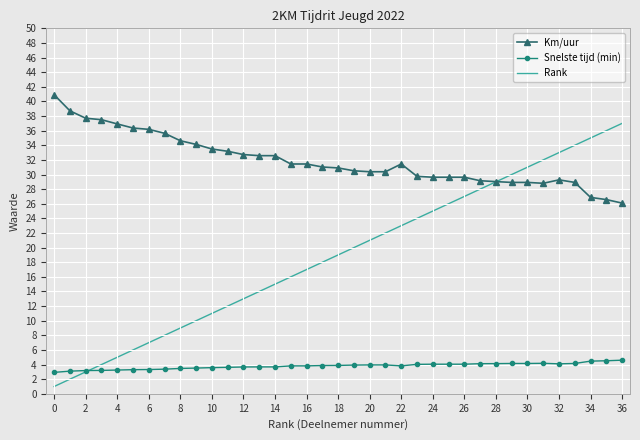

What is the minimum value for Rank?

1.0